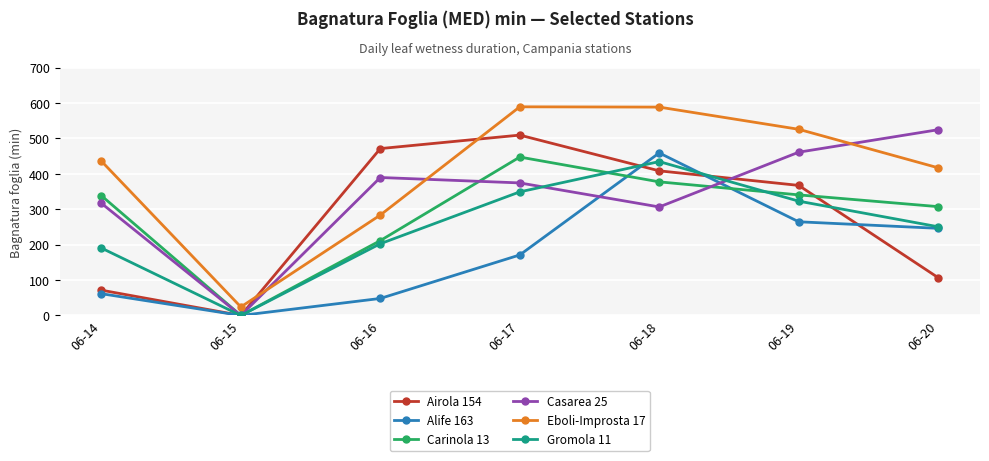

List the labels in order of Casarea 25 value, largest first.

06-20, 06-19, 06-16, 06-17, 06-14, 06-18, 06-15